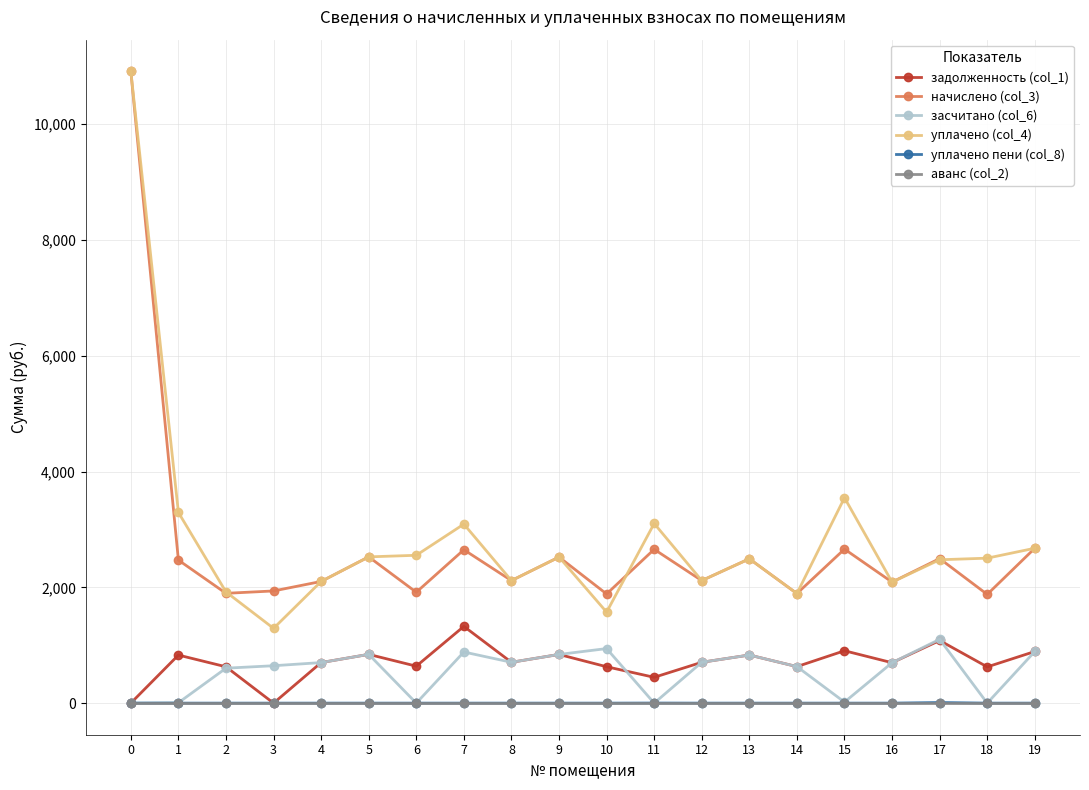

How many lines are shown in the chart?

6